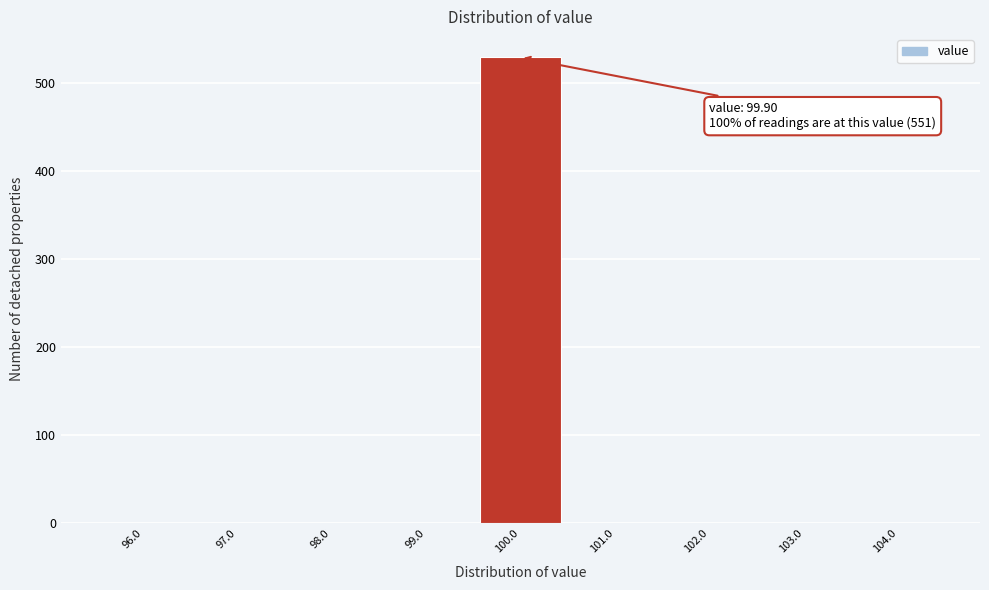

Which range on the x-axis has the tallest bar?

99.5 to 100.5